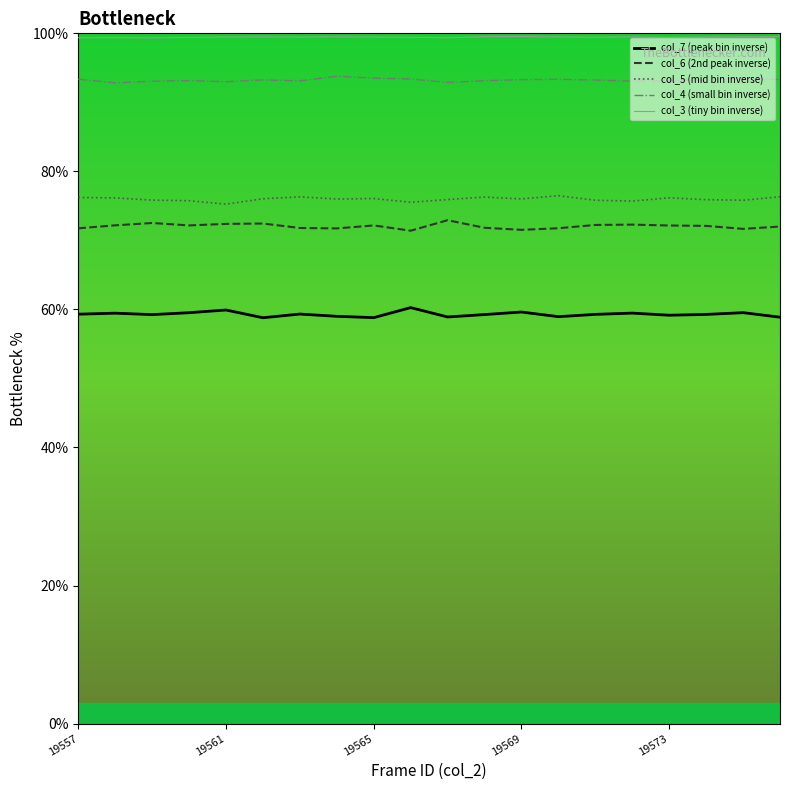

What is the minimum value shown in the chart?

58.8